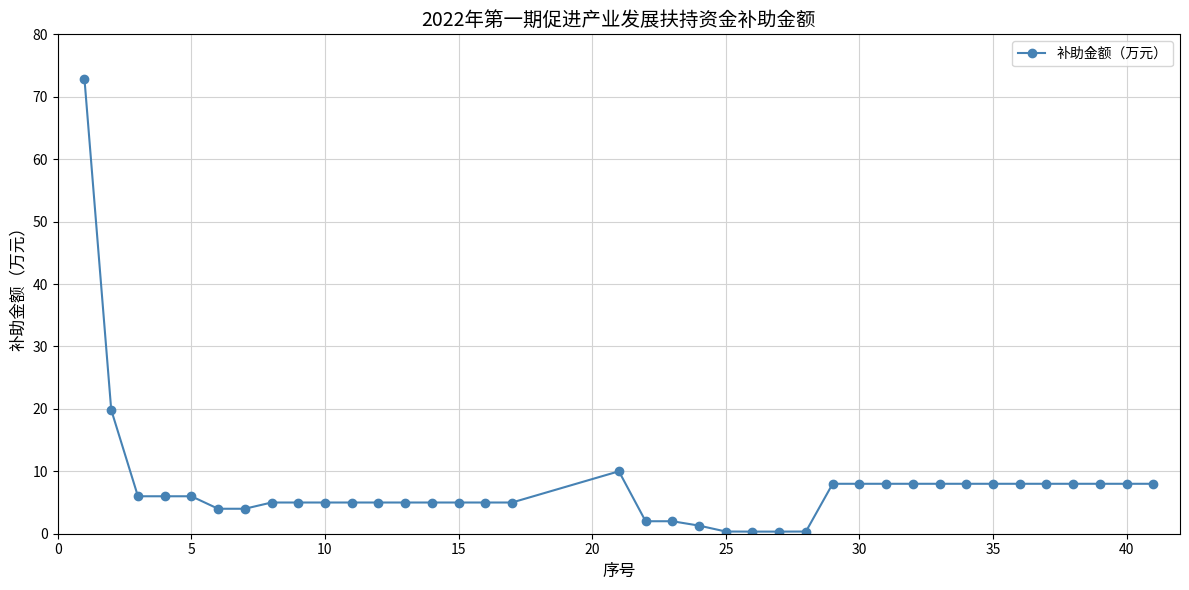

What is the average value?

7.6